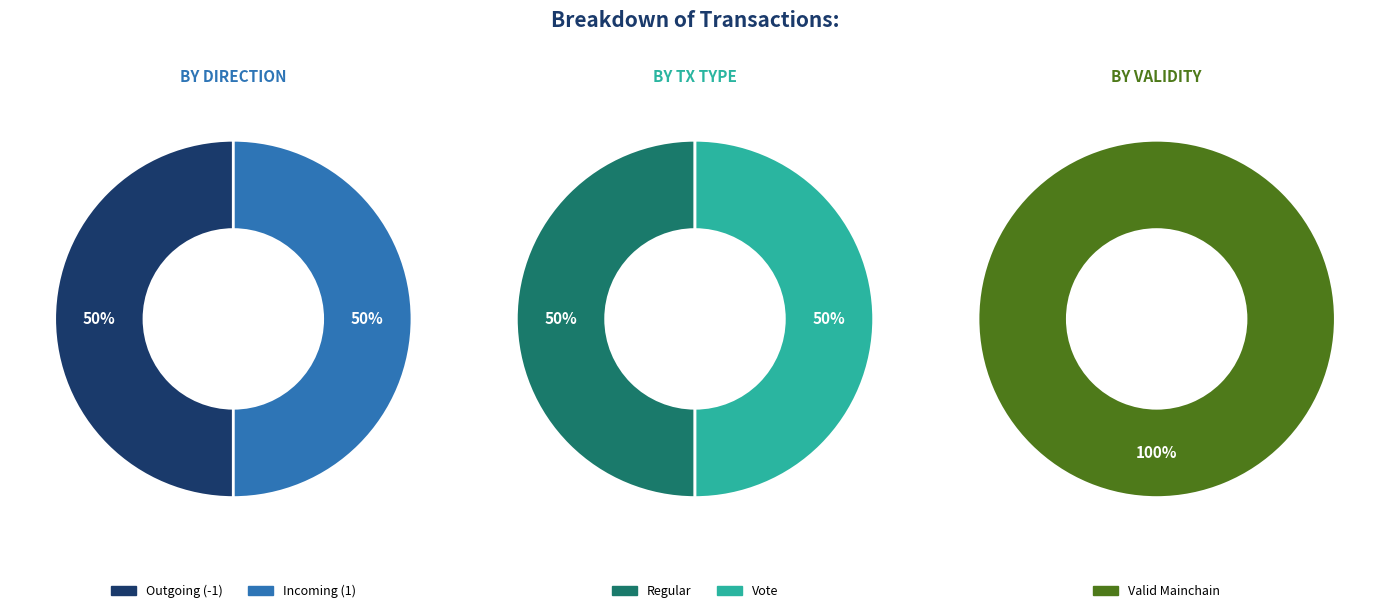

True or false: Regular accounts for 56% of the total.

False